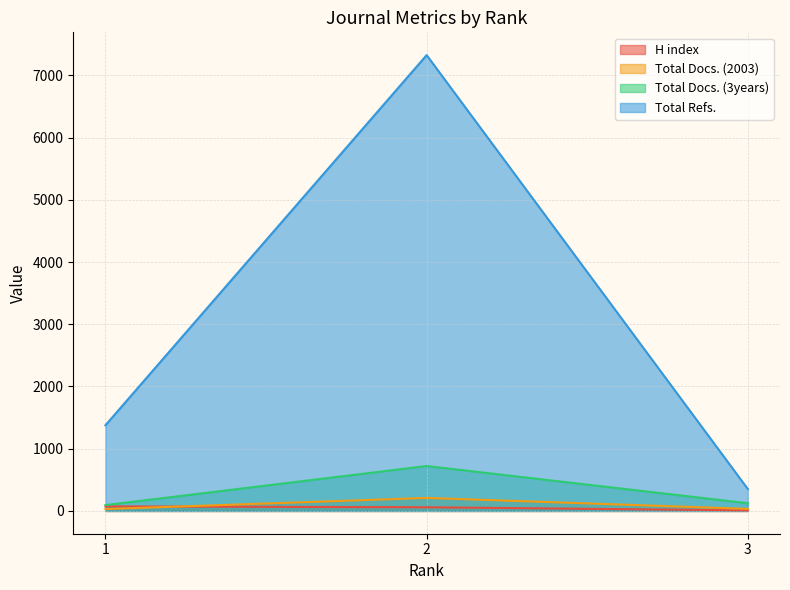

What is the difference between the highest and lowest values at 2?

7266